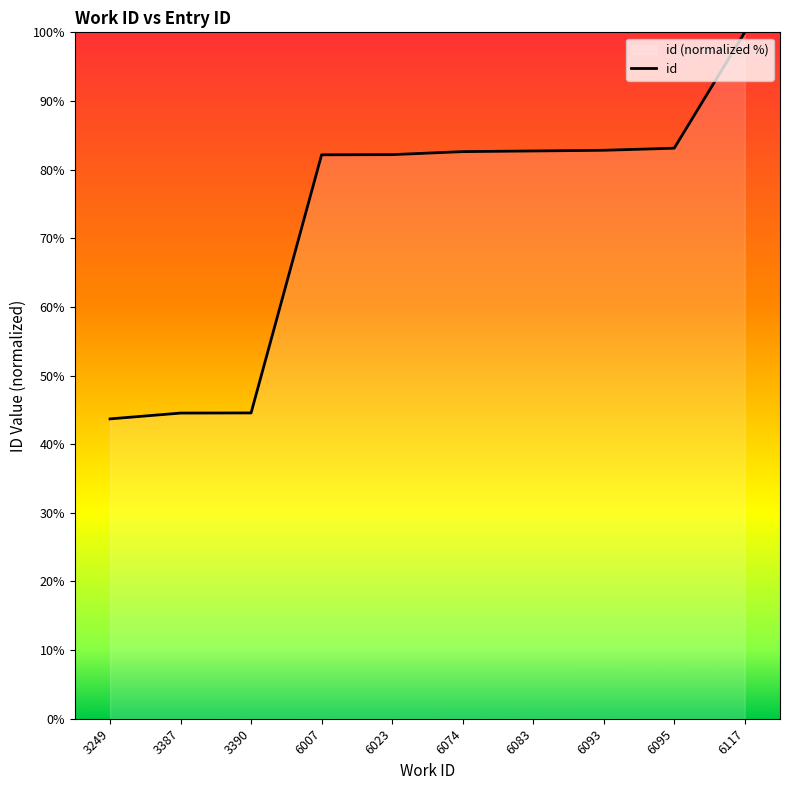

Is it true that the value at 6117 is 100.0?

True